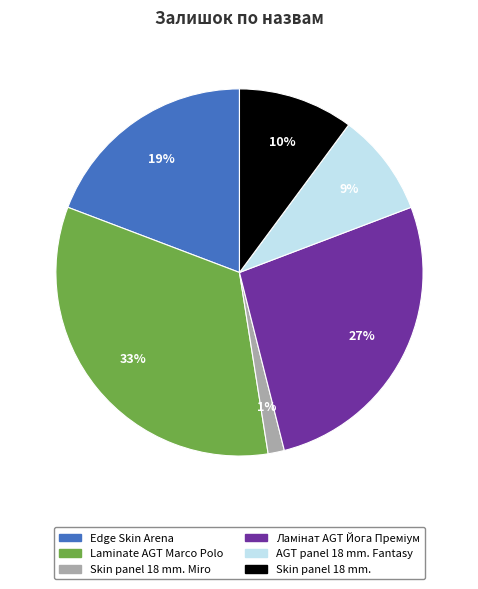

Is the sum of AGT panel 18 mm. Fantasy and Edge Skin Arena greater than half?

No